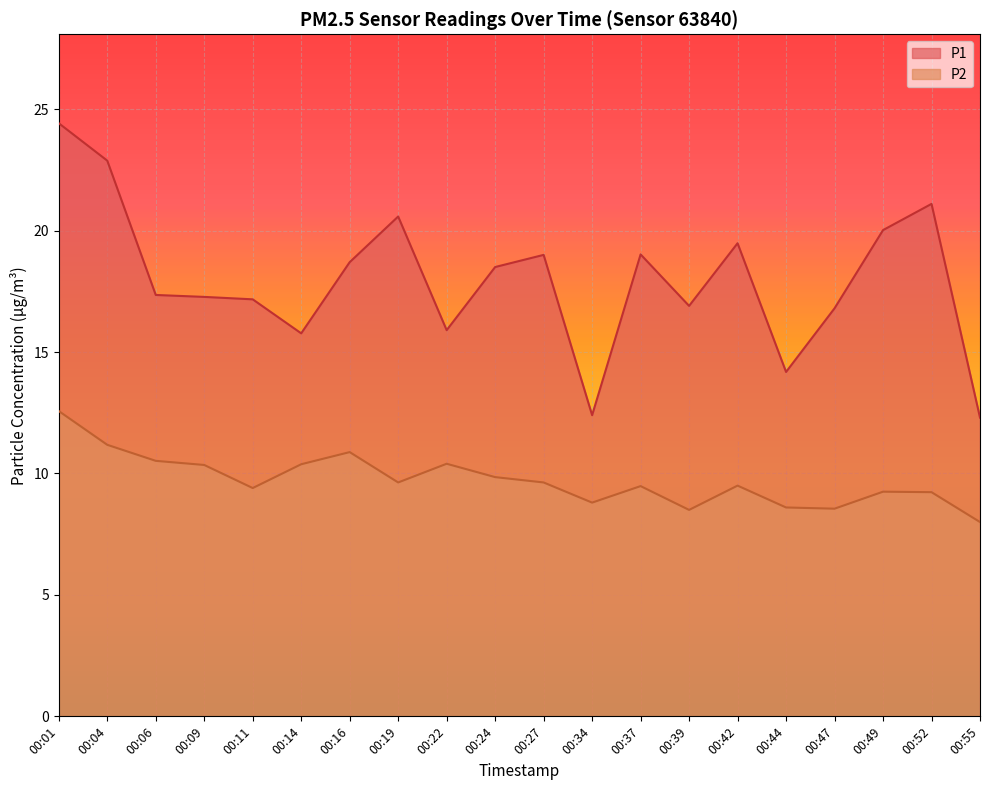

Reading left to right, what are all the values shown in this chart?

P1: 00:01=24.4	00:04=22.9	00:06=17.4	00:09=17.3	00:11=17.2	00:14=15.8	00:16=18.7	00:19=20.6	00:22=15.9	00:24=18.5	00:27=19.0	00:34=12.4	00:37=19.0	00:39=16.9	00:42=19.5	00:44=14.2	00:47=16.8	00:49=20.0	00:52=21.1	00:55=12.3
P2: 00:01=12.6	00:04=11.2	00:06=10.5	00:09=10.3	00:11=9.4	00:14=10.4	00:16=10.9	00:19=9.6	00:22=10.4	00:24=9.8	00:27=9.6	00:34=8.8	00:37=9.5	00:39=8.5	00:42=9.5	00:44=8.6	00:47=8.6	00:49=9.2	00:52=9.2	00:55=8.0